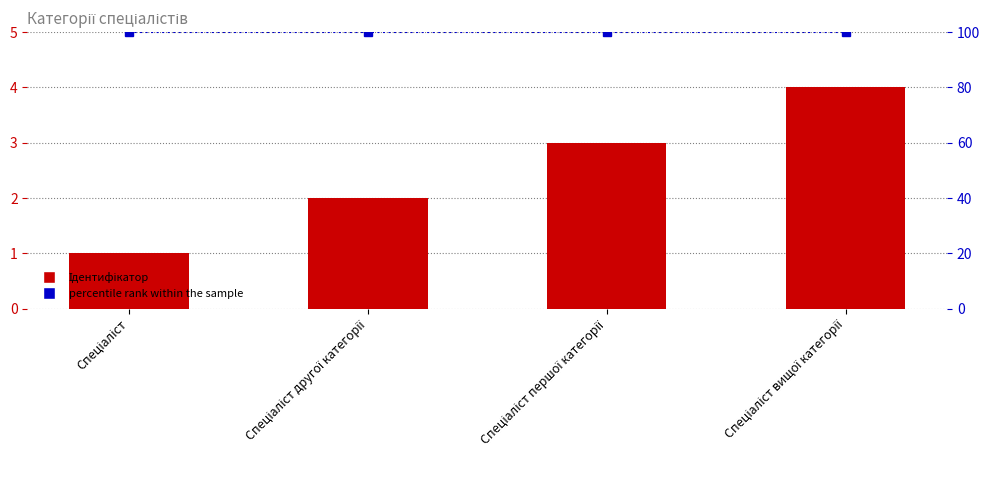

Reading left to right, transcribe all the data shown in this chart.

Ідентифікатор: Спеціаліст=1	Спеціаліст другої категорії=2	Спеціаліст першої категорії=3	Спеціаліст вищої категорії=4
percentile rank within the sample: Спеціаліст=100	Спеціаліст другої категорії=100	Спеціаліст першої категорії=100	Спеціаліст вищої категорії=100